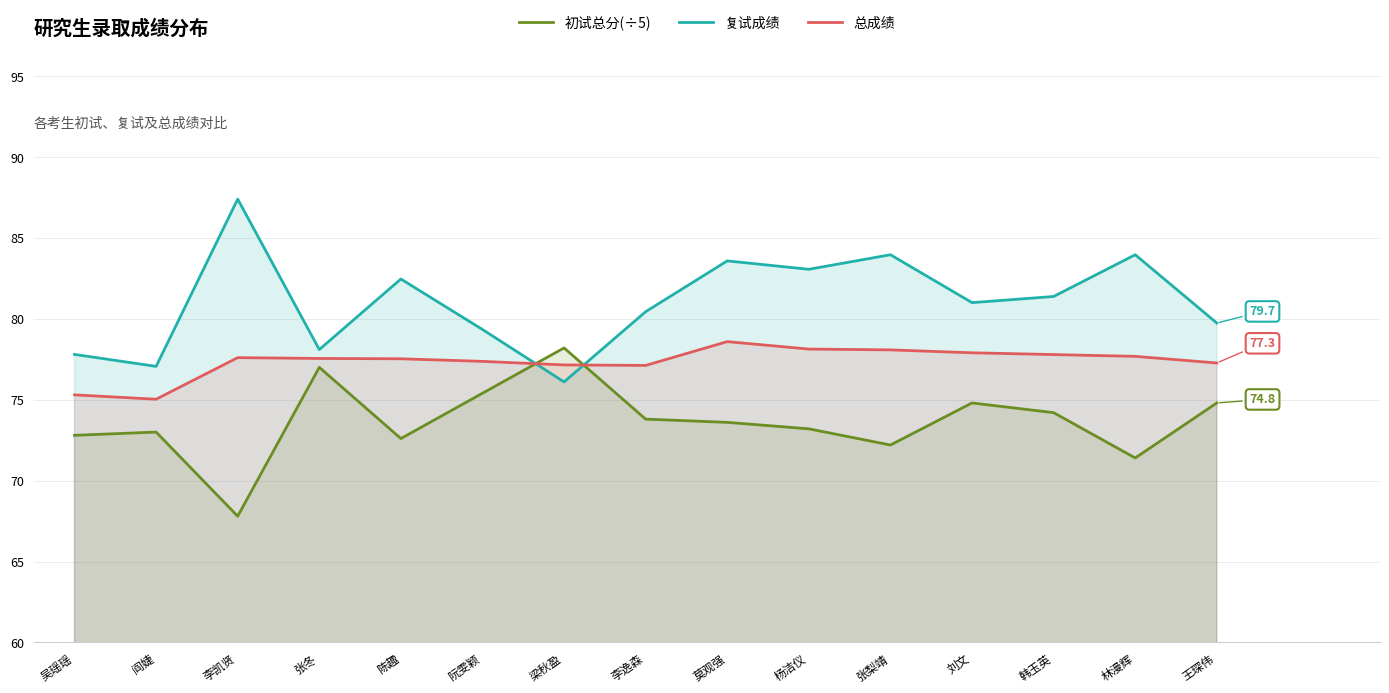

Where does the 总成绩 series first go above 77?

李凯贤